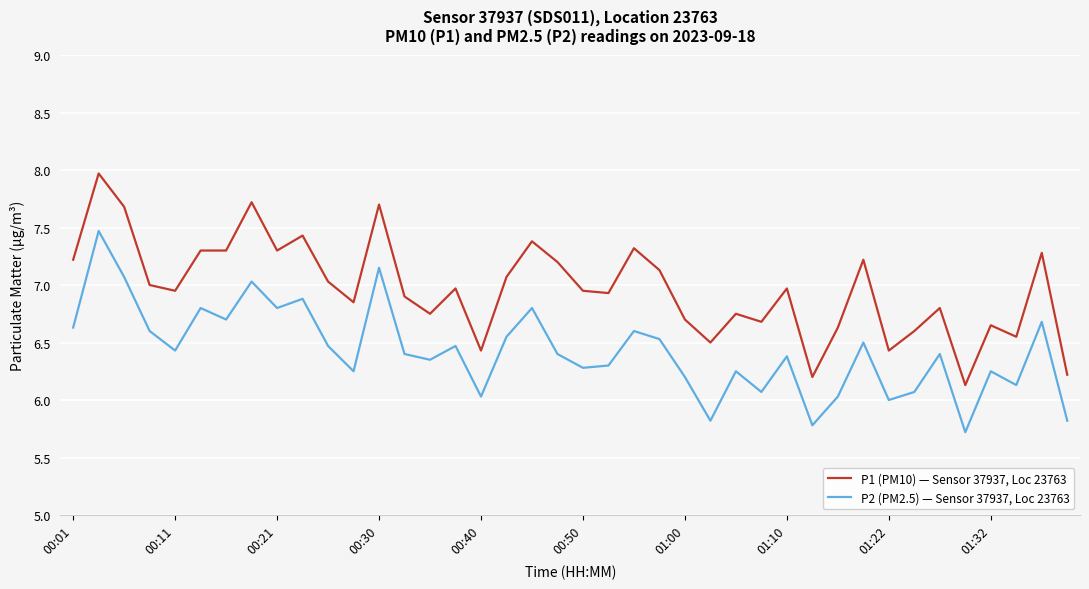

Which series has the largest total across all categories?

P1 (PM10) — Sensor 37937, Loc 23763